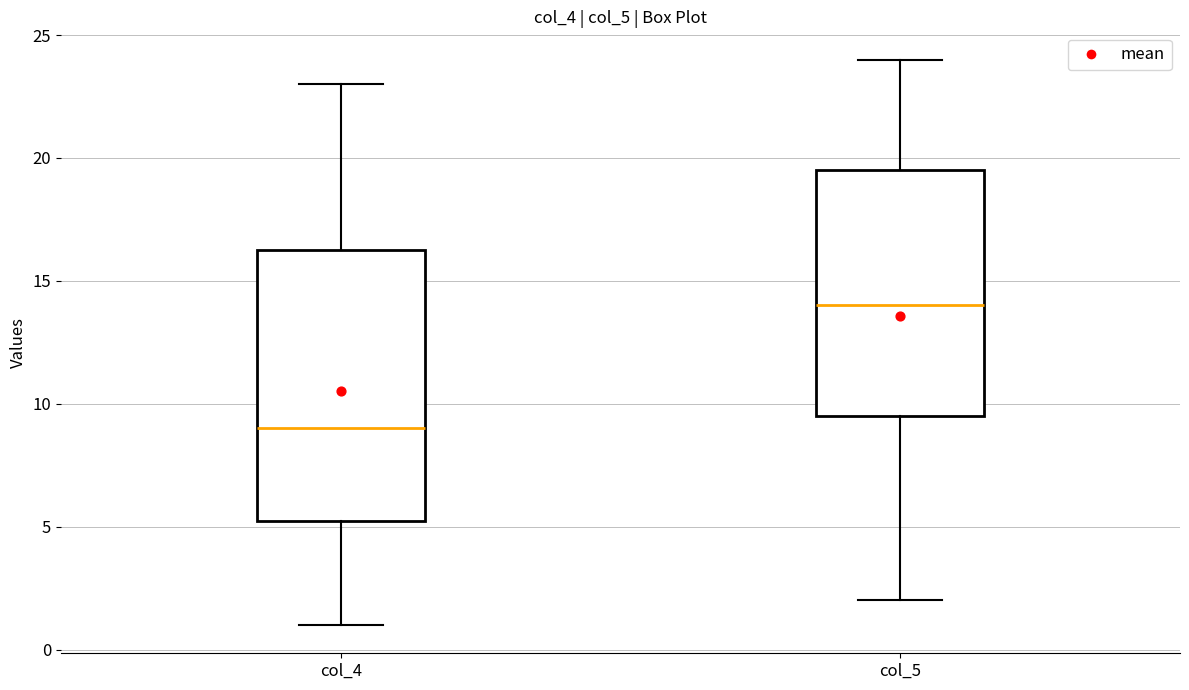

Reading left to right, transcribe this box plot: for each box, give where its median line is, the range the box spans, and where its two whiskers end, as read against the y-axis. The values are not printed on the chart, so give them approximately, as read against the axis.

col_4: median 9.0, box 5.5 to 16.5, whiskers 1.0 to 23.0
col_5: median 14.0, box 9.5 to 19.5, whiskers 2.0 to 24.0